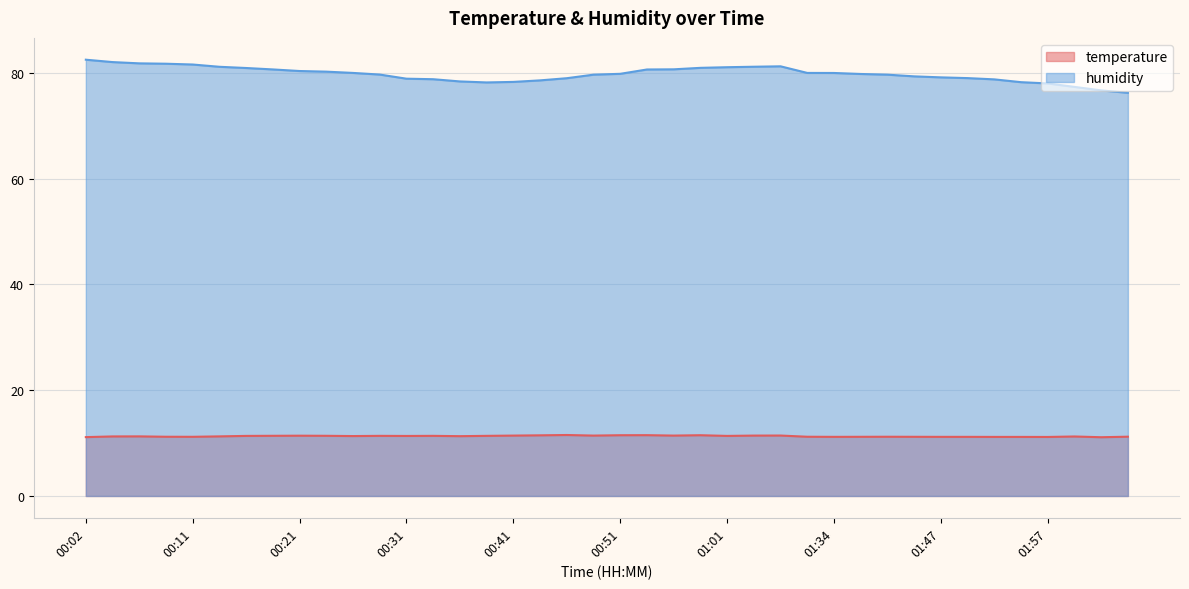

True or false: temperature has a value of 17.4 at 00:28.

False